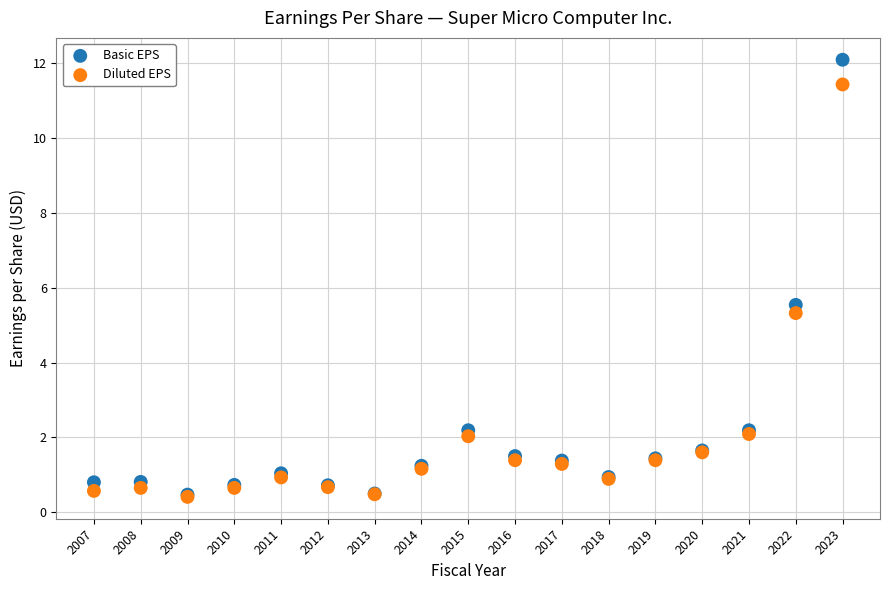

In the Diluted EPS series, what Y value is closest to 5?

5.3